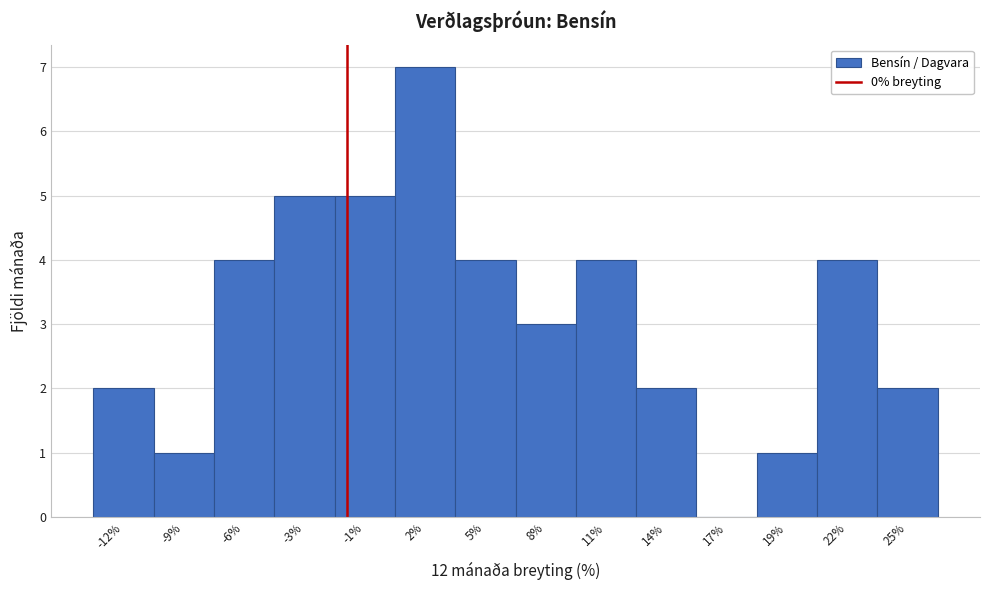

Reading right to left, transcribe all the data shown in this chart.

25%=2	22%=4	19%=1	17%=0	14%=2	11%=4	8%=3	5%=4	2%=7	-1%=5	-3%=5	-6%=4	-9%=1	-12%=2